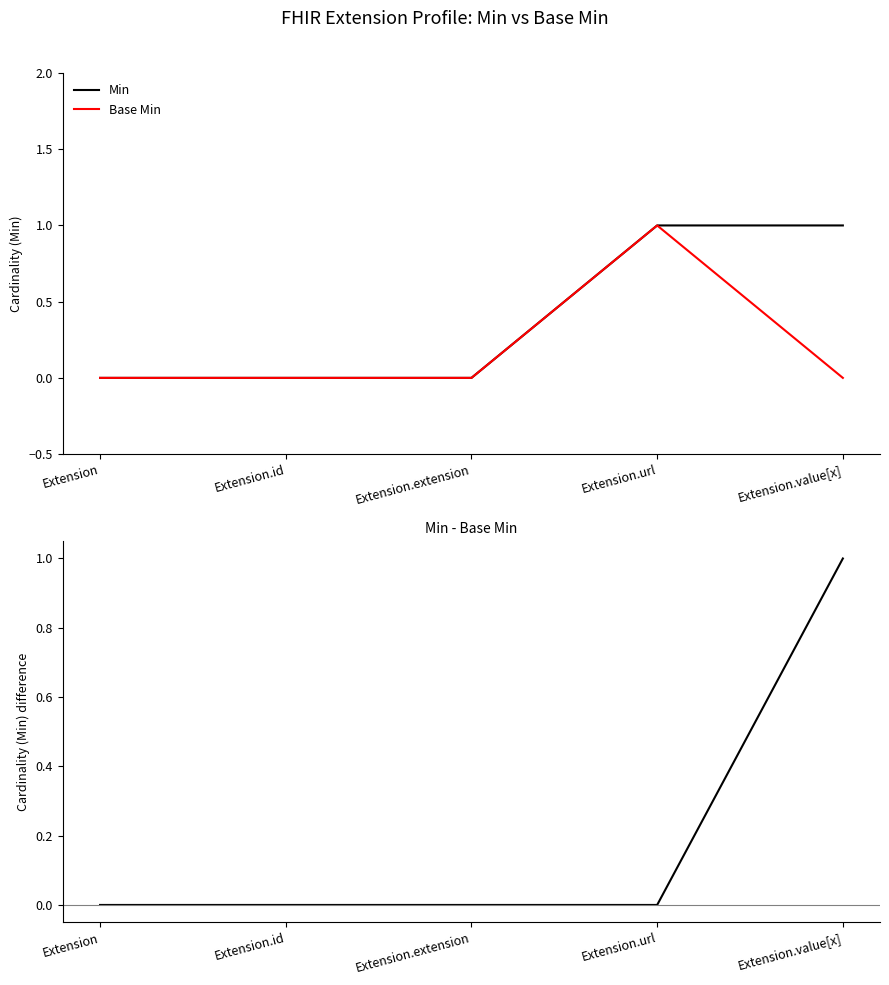

How many distinct data groups are displayed?

3